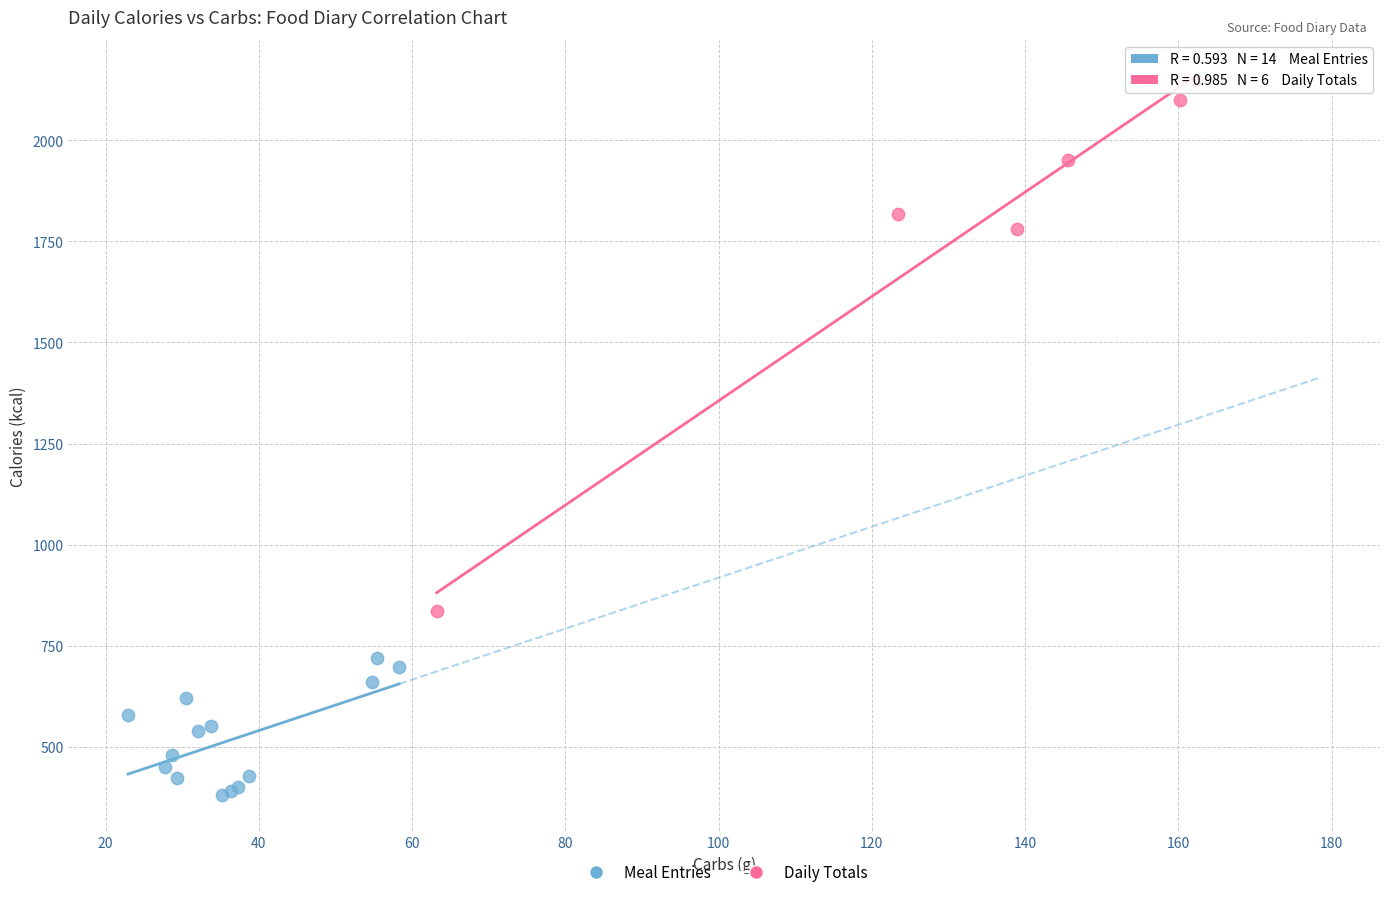

Which series has the widest spread of Y values?

Daily Totals